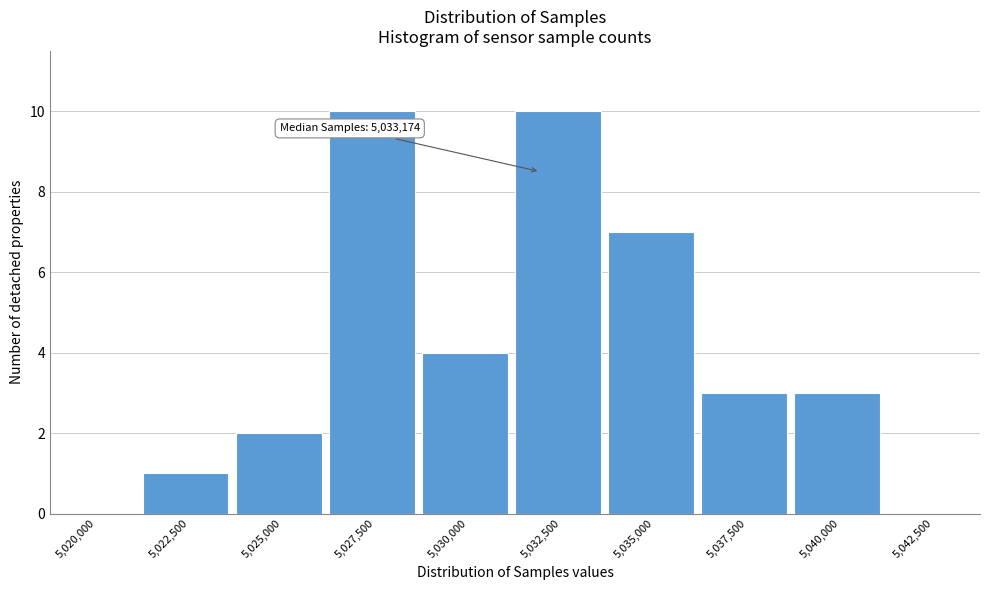

Reading left to right, what are all the values shown in this chart?

5,020,000=0	5,022,500=1	5,025,000=2	5,027,500=10	5,030,000=4	5,032,500=10	5,035,000=7	5,037,500=3	5,040,000=3	5,042,500=0